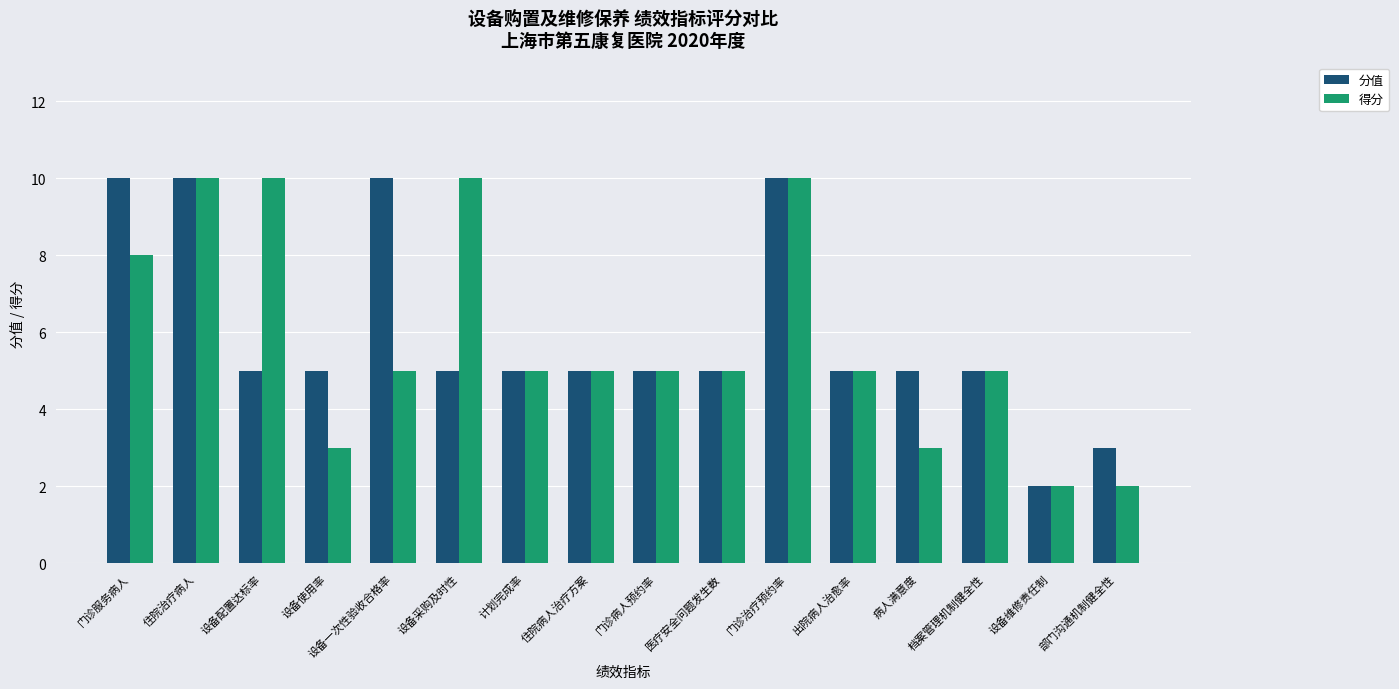

Reading left to right, transcribe all the data shown in this chart.

分值: 10	10	5	5	10	5	5	5	5	5	10	5	5	5	2	3
得分: 8	10	10	3	5	10	5	5	5	5	10	5	3	5	2	2